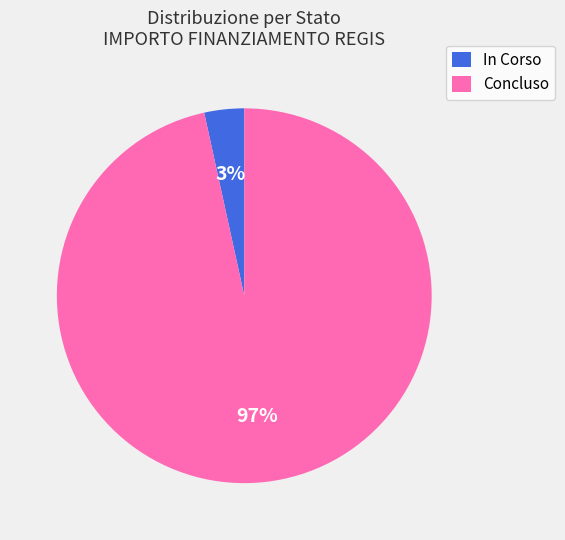

Is there any slice that represents more than half of the pie?

Yes